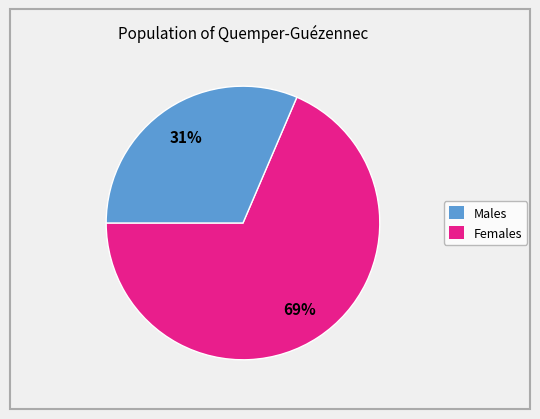

Does any single category account for the majority?

Yes